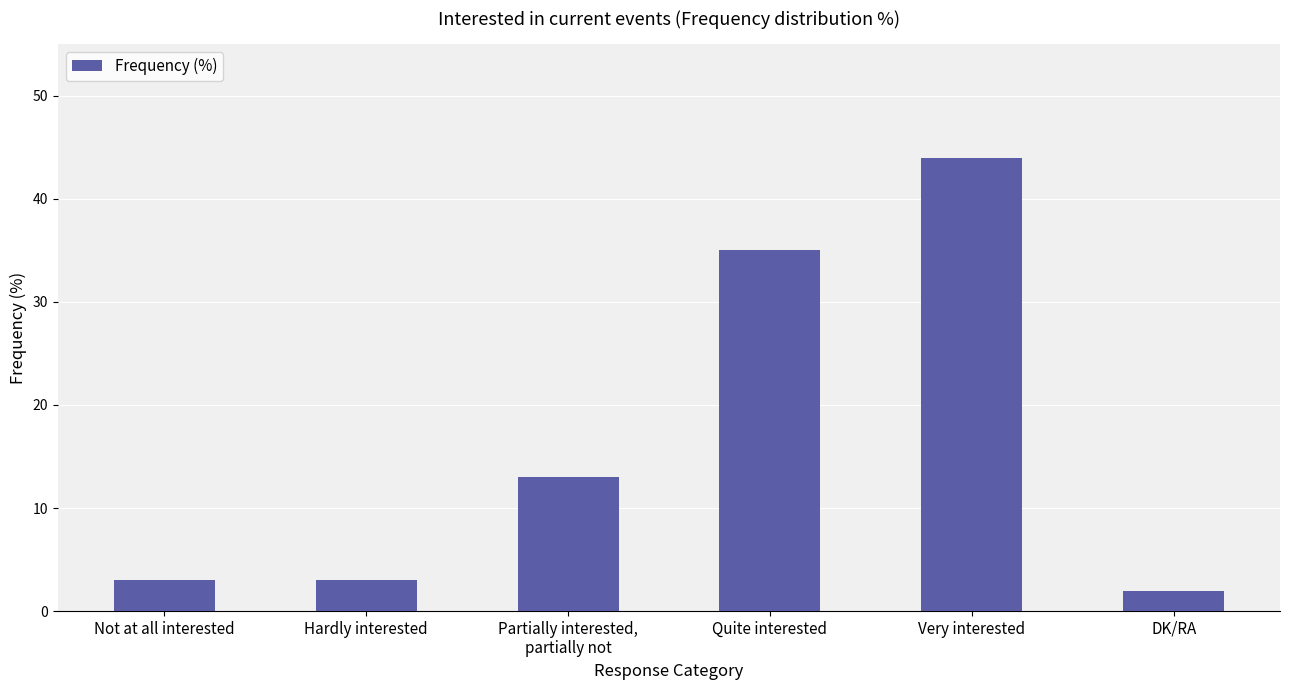

The chart shows a value of 35 at Quite interested. True or false?

True